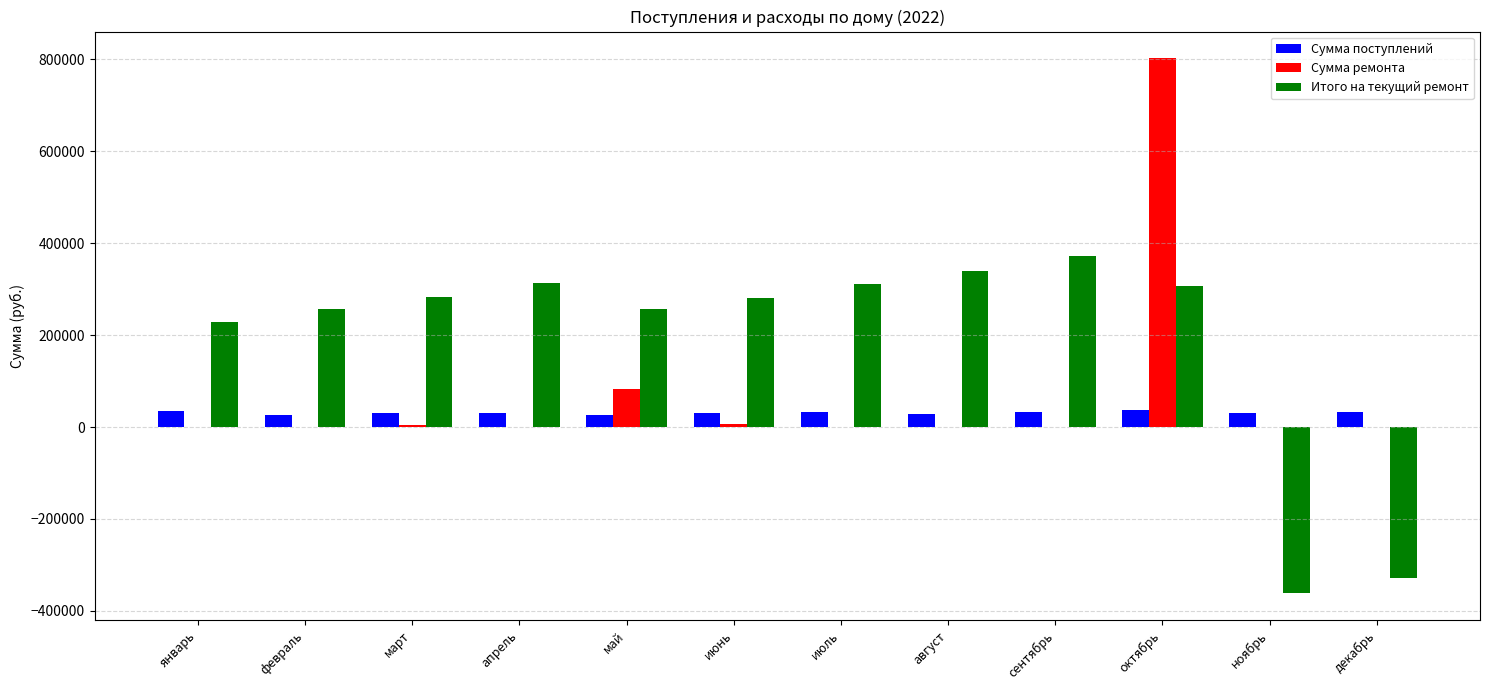

What is the maximum value shown in the chart?

801992.3